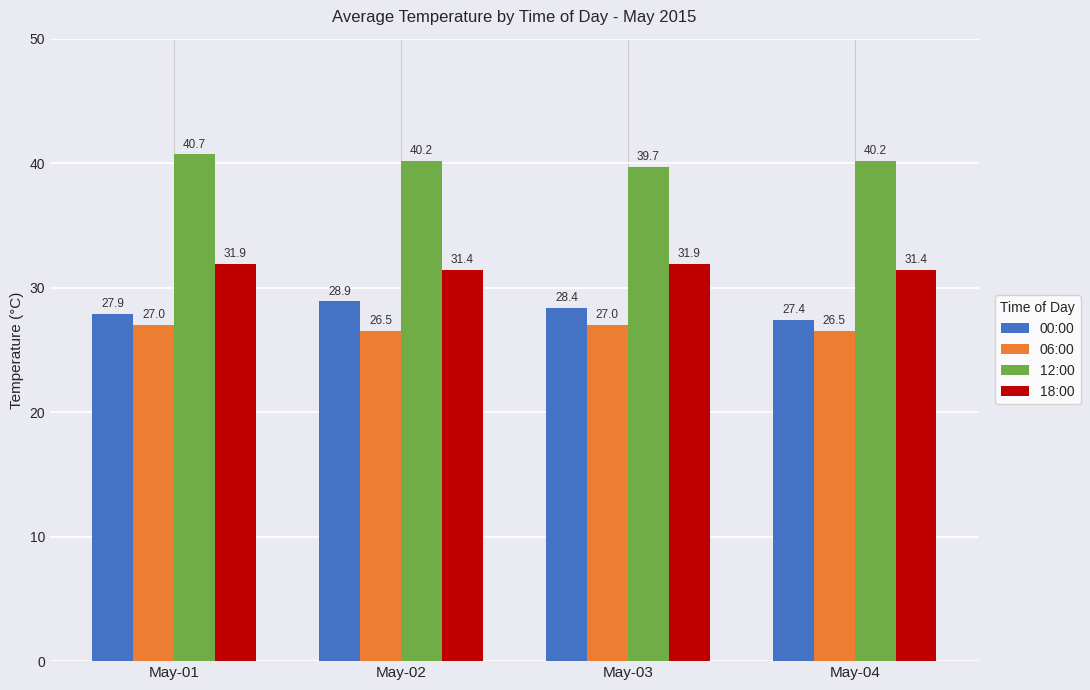

How many values in the 06:00 series are below 27?

2